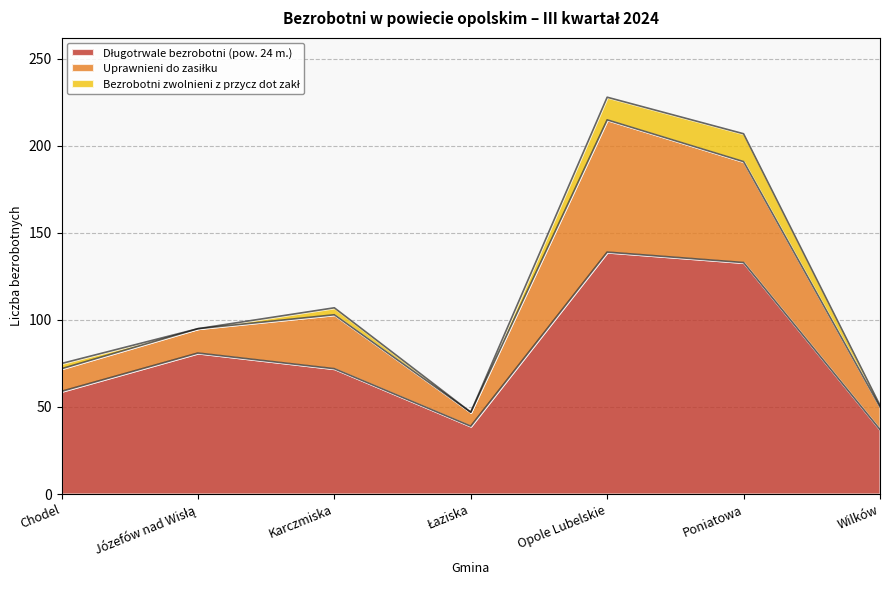

Which category has the highest value in the Bezrobotni zwolnieni z przycz dot zakł series?

Poniatowa